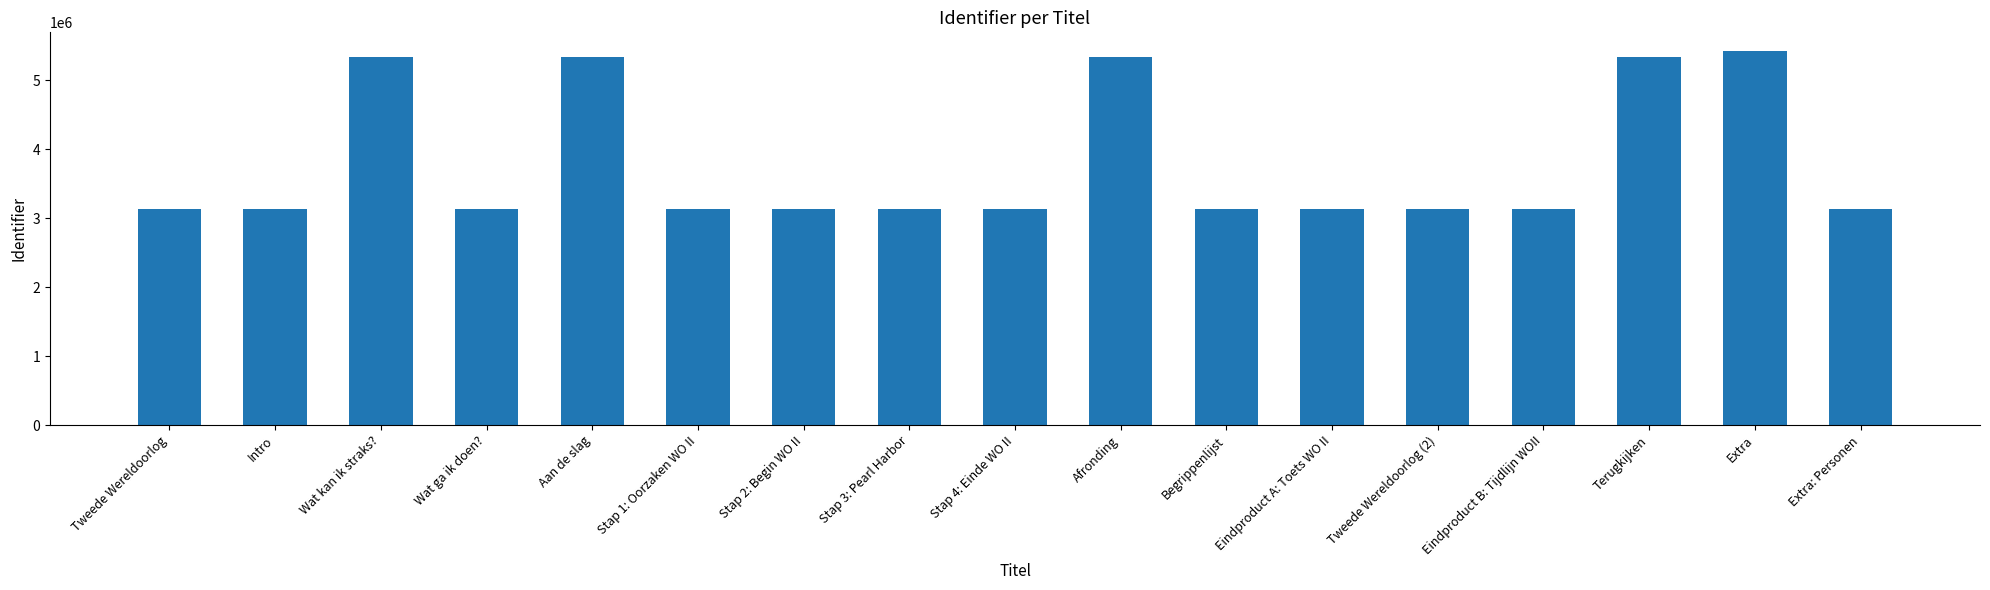

What is the approximate value at Eindproduct A: Toets WO II, to the nearest 50?

3134950